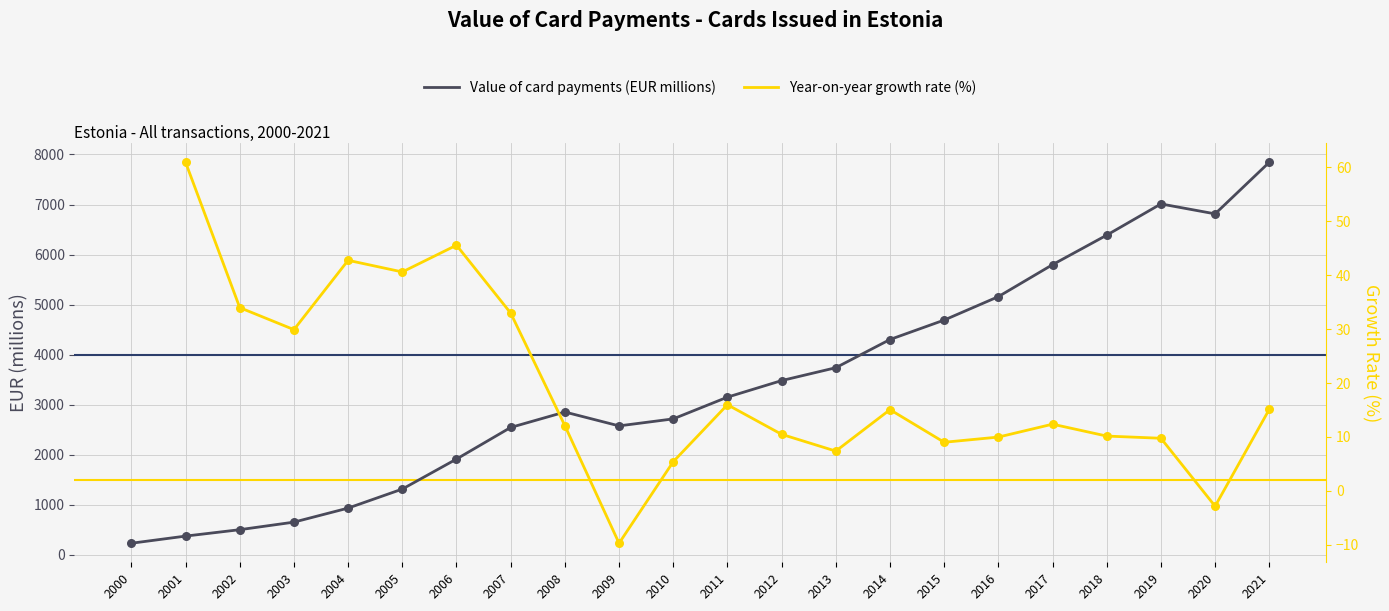

Which has a higher value, 2015 or 2000?

2015